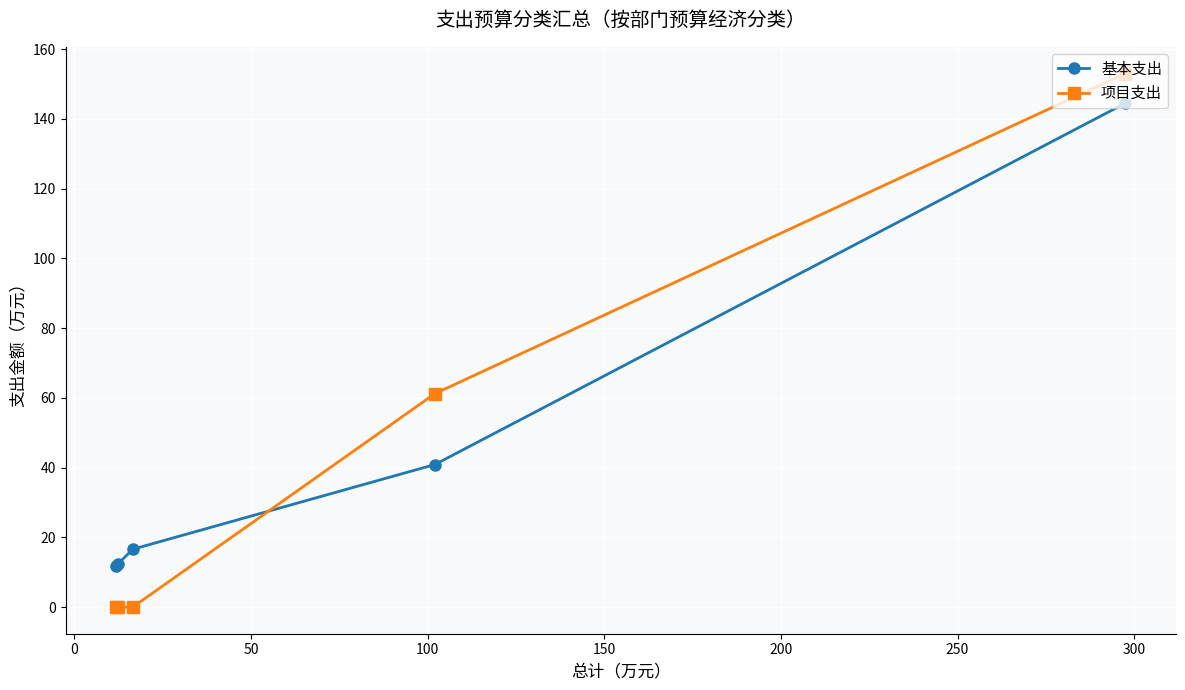

What is the value of the 基本支出 point at the 3rd from the left?

16.6